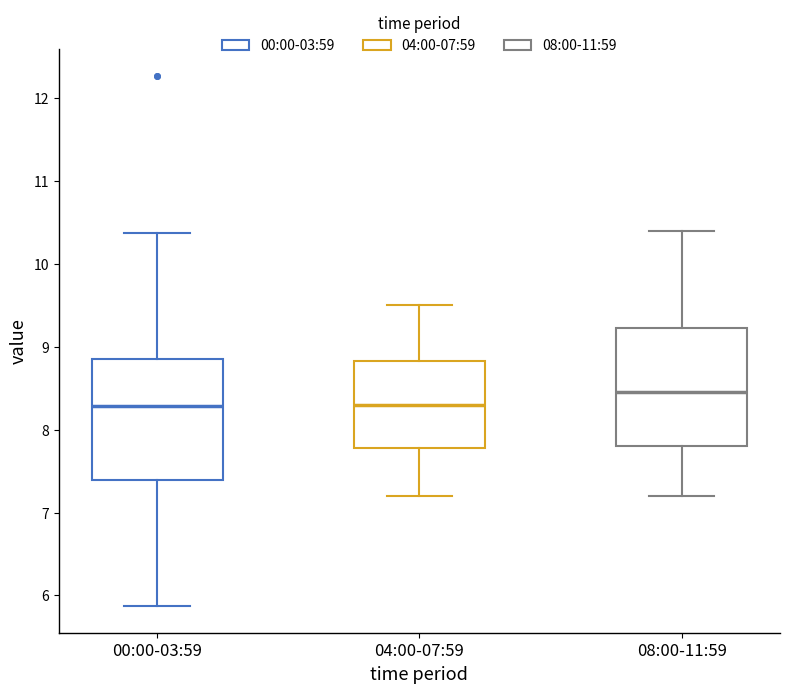

Where does the upper whisker of the box for 00:00-03:59 end on the y-axis? The values are not printed on the chart, so give them approximately, as read against the axis.

10.4